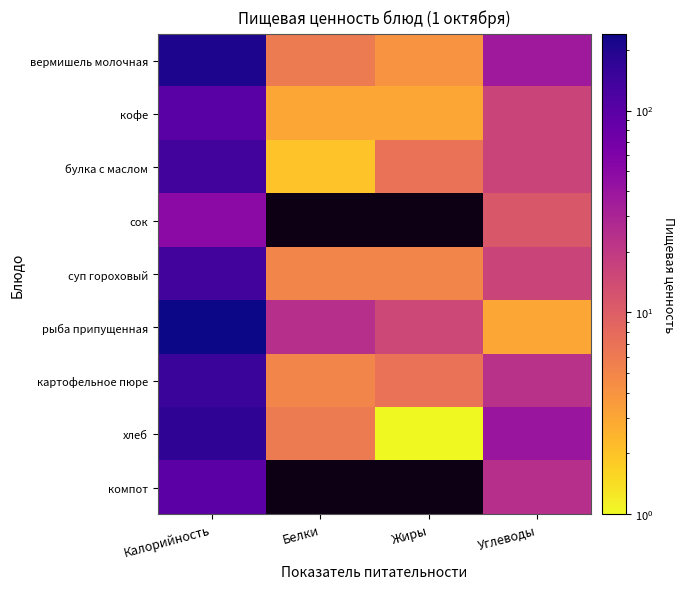

Which category has the highest value in the рыба припущенная series?

Калорийность